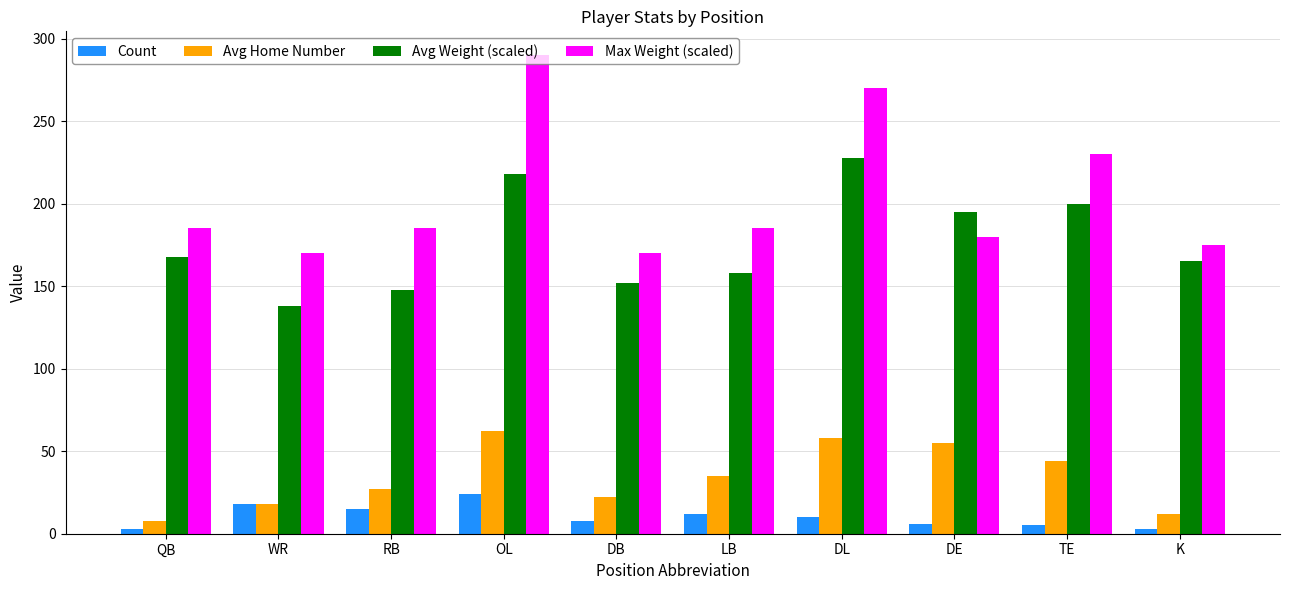

What is the value of the Avg Weight (scaled) bar at the 8th from the left?

195